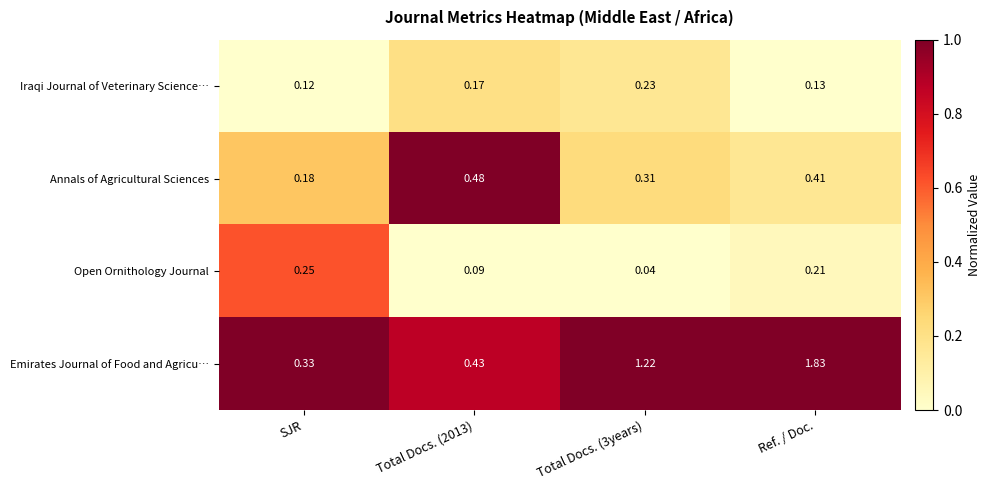

At which label does Open Ornithology Journal reach its peak?

SJR